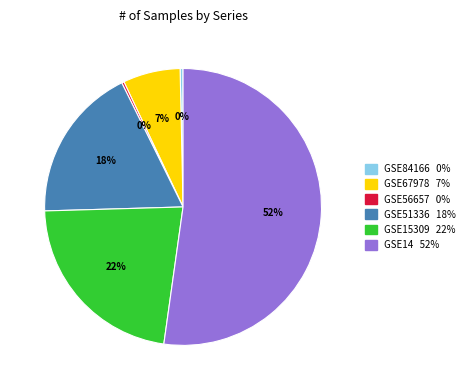

Which slice is the largest?

GSE14